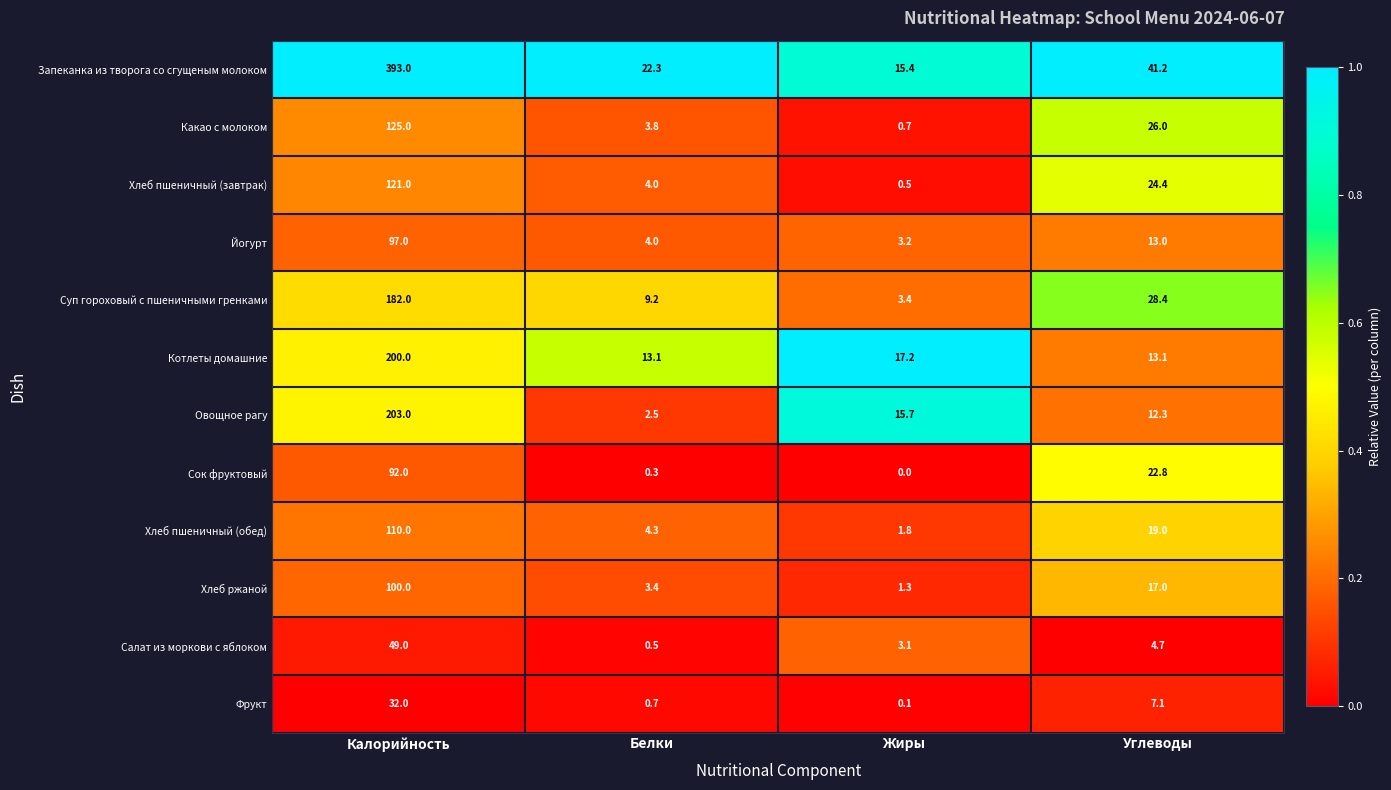

At Калорийность, list the series in order from largest to smallest.

Запеканка из творога со сгущеным молоком, Овощное рагу, Котлеты домашние, Суп гороховый с пшеничными гренками, Какао с молоком, Хлеб пшеничный (завтрак), Хлеб пшеничный (обед), Хлеб ржаной, Йогурт, Сок фруктовый, Салат из моркови с яблоком, Фрукт